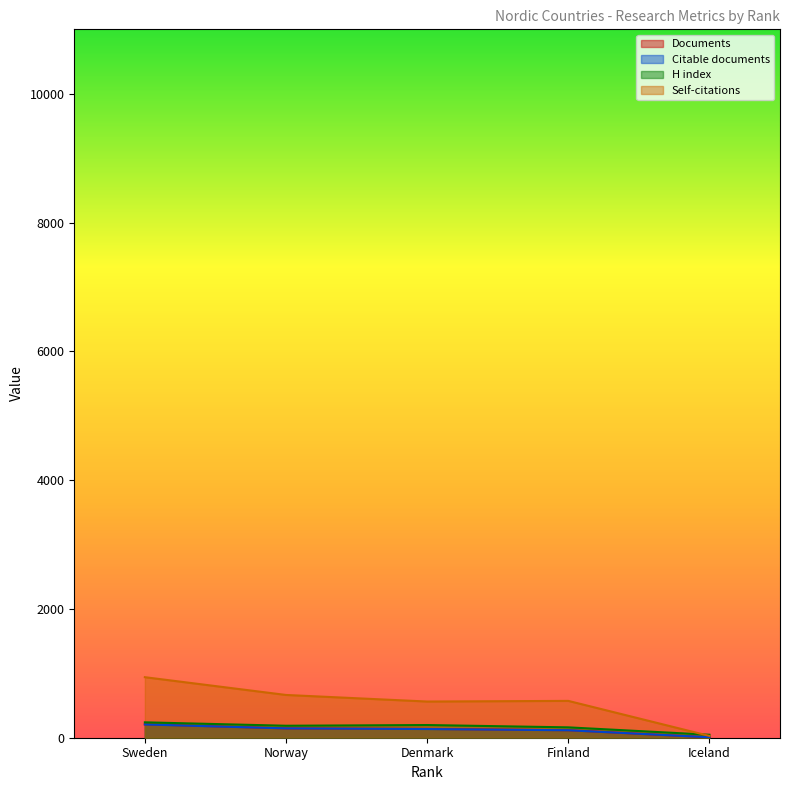

What is the average value of the Documents series?

123